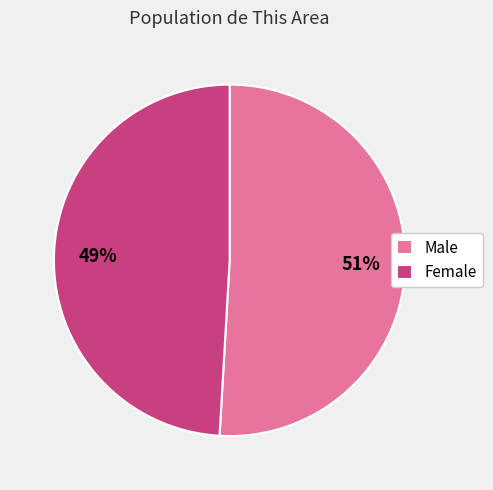

Which slice is the largest?

Male